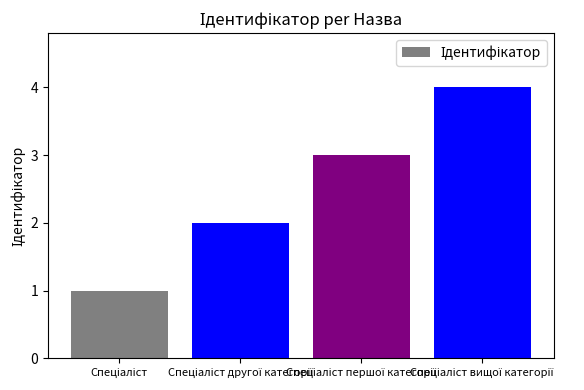

Count the values in the range 2 to 4.

3